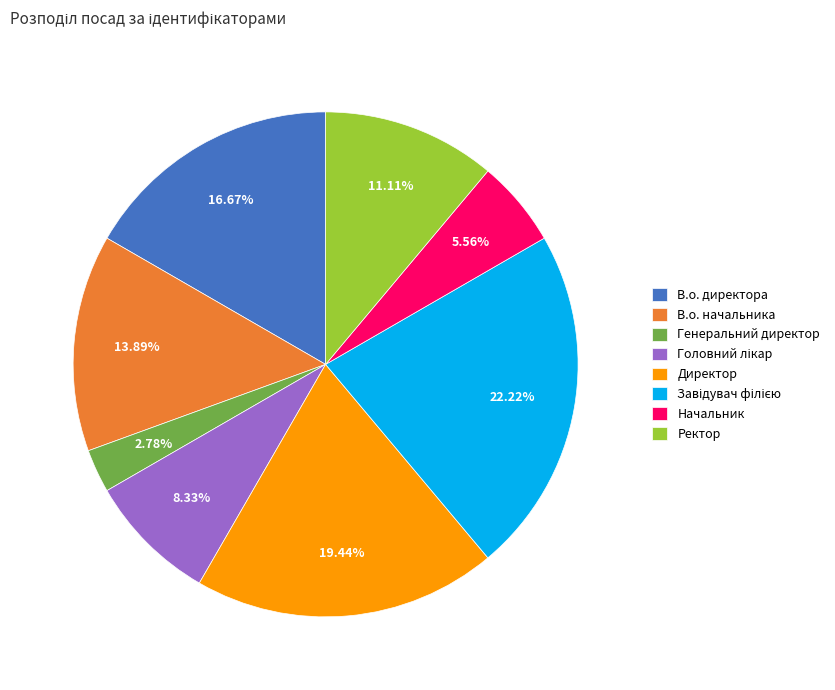

Which slice is the smallest?

Генеральний директор